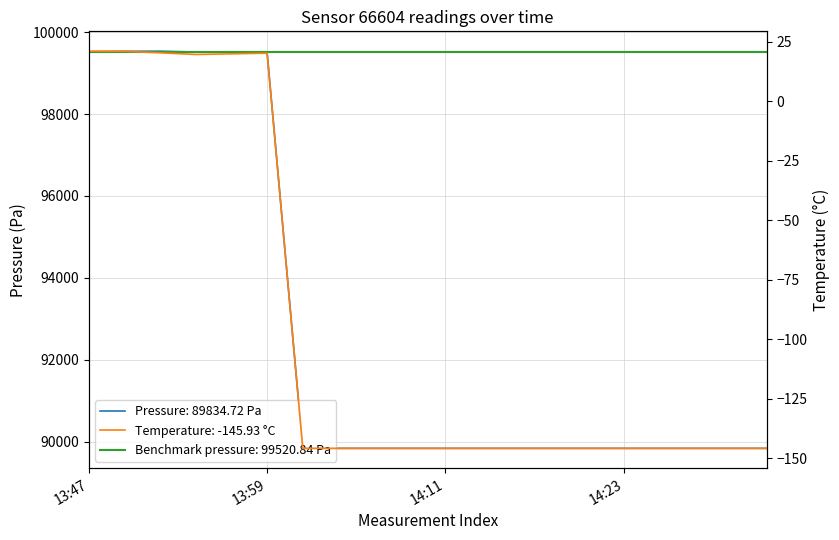

Is the value of temperature at 14:11 greater than the value of pressure at 14:23?

No